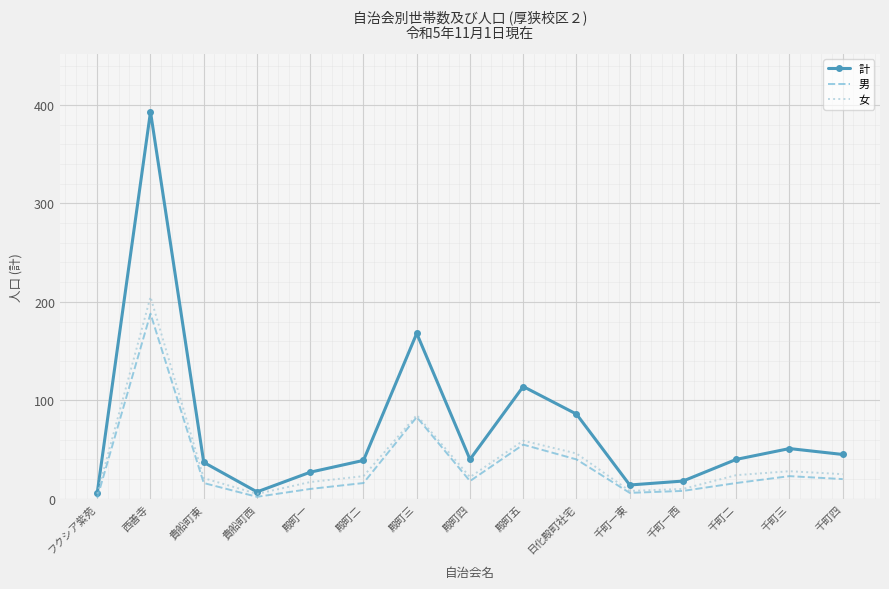

At which label is 男 closest to 94?

殿町三